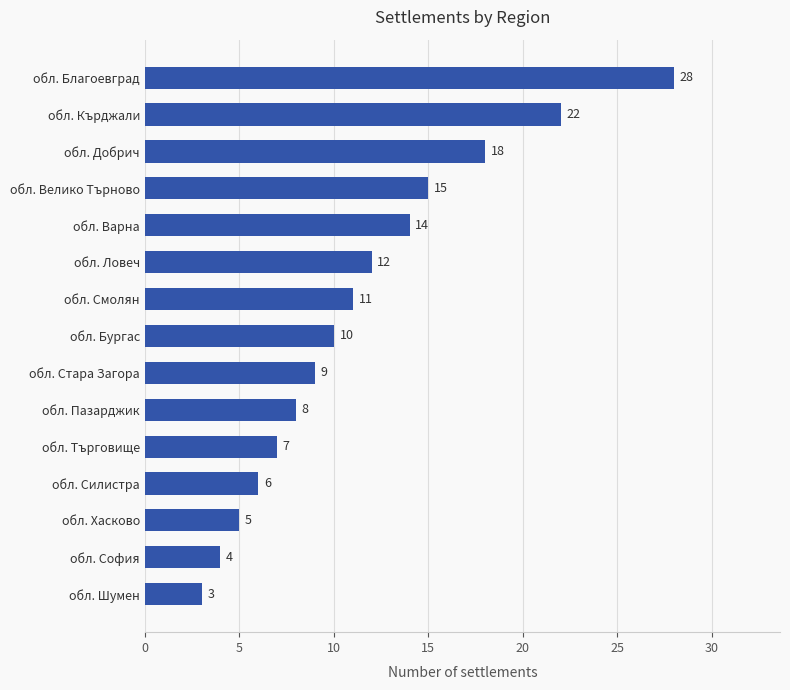

How many data points are less than 10?

7